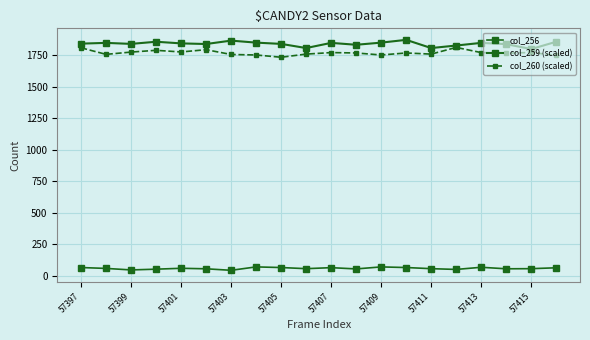

What is the value of the col_260 (scaled) point at the 16th from the left?

1810